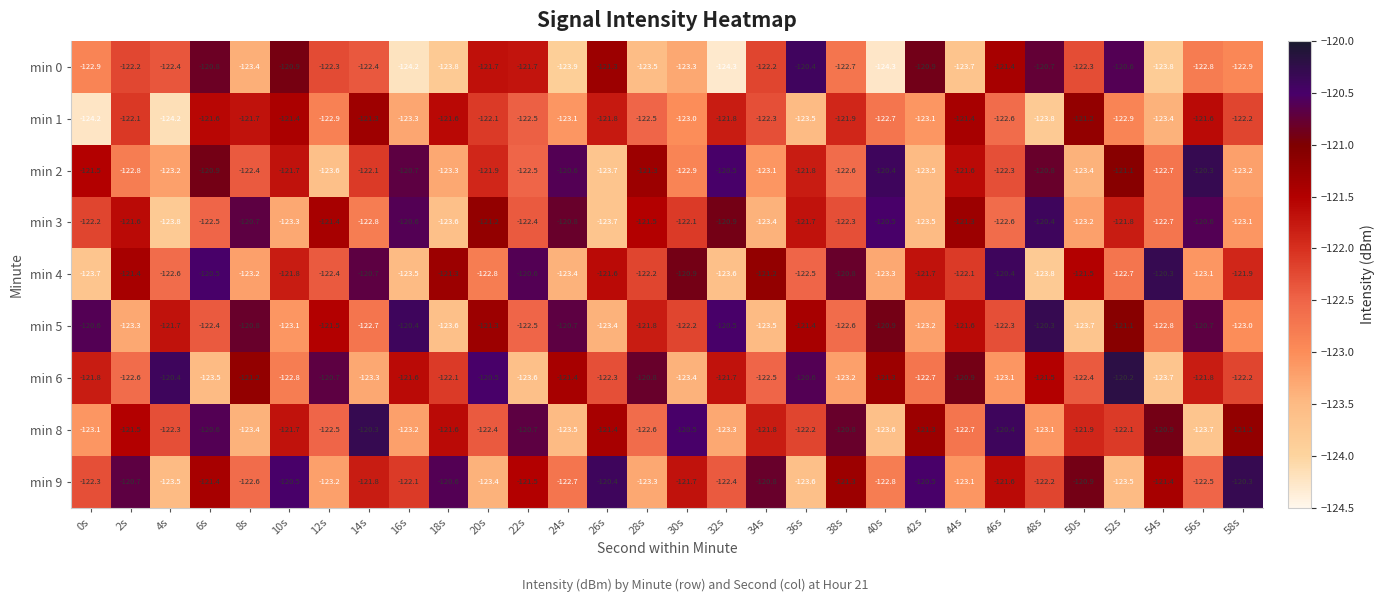

Which series has the largest total across all categories?

min 9